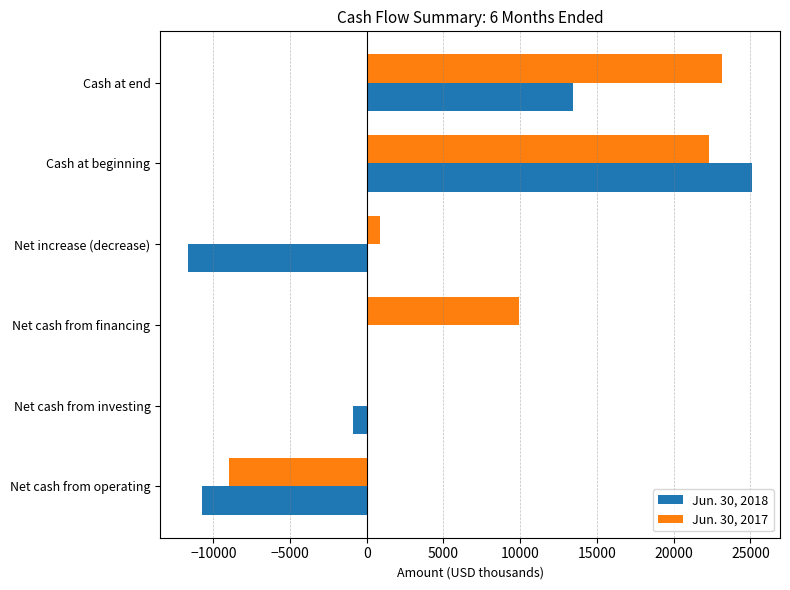

How many categories are shown in the chart?

6